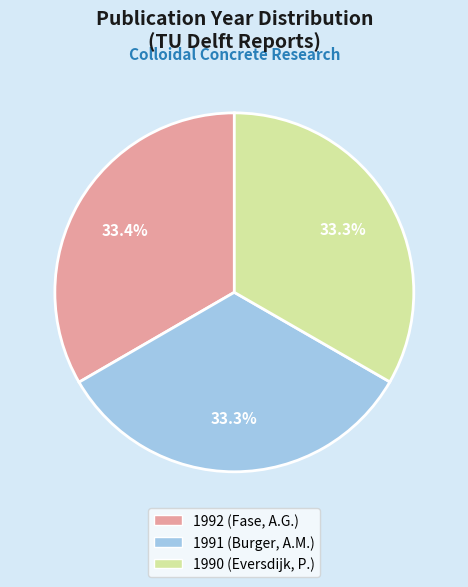

The 1992 (Fase, A.G.) slice represents 33% of the pie. True or false?

True